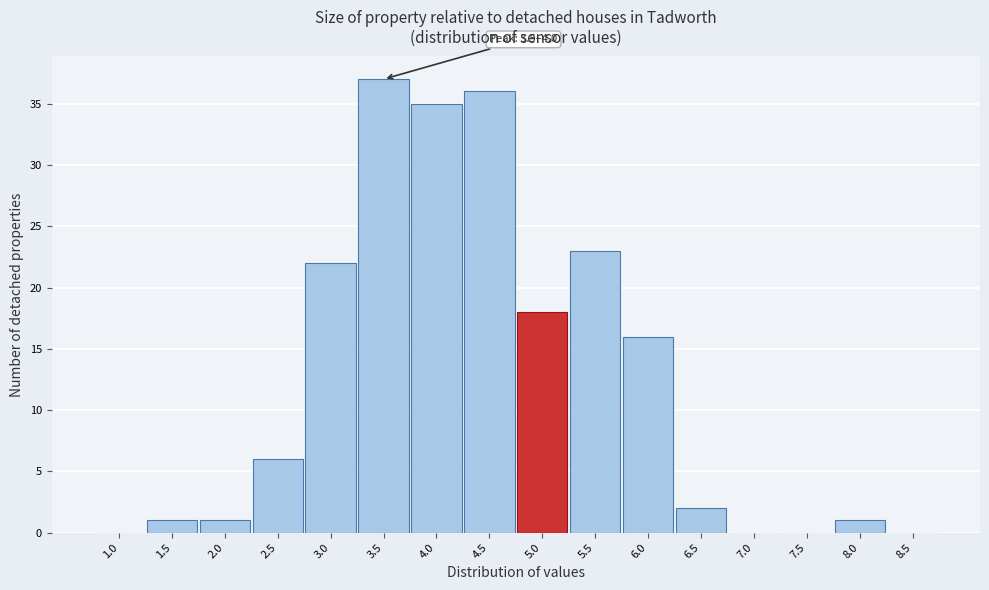

Reading right to left, transcribe all the data shown in this chart.

8.5=0	8.0=1	7.5=0	7.0=0	6.5=2	6.0=16	5.5=23	5.0=18	4.5=36	4.0=35	3.5=37	3.0=22	2.5=6	2.0=1	1.5=1	1.0=0